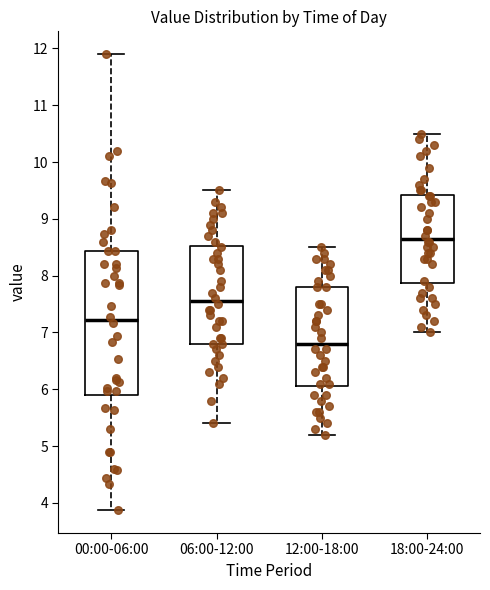

Which box is the tallest, from its lower edge to its upper edge?

00:00-06:00